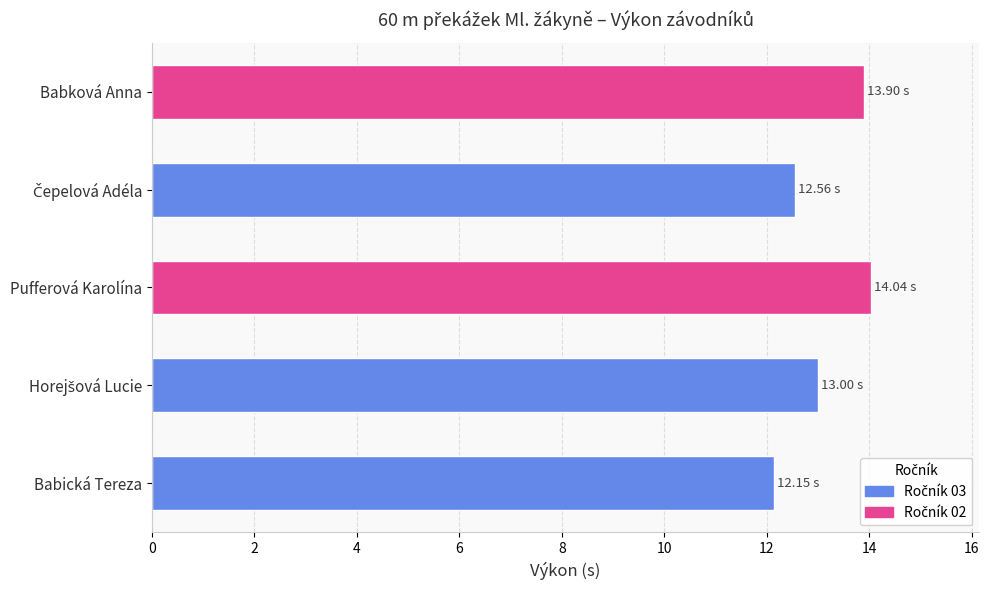

Reading left to right, list all the values displayed in this chart.

12.2	13.0	14.0	12.6	13.9